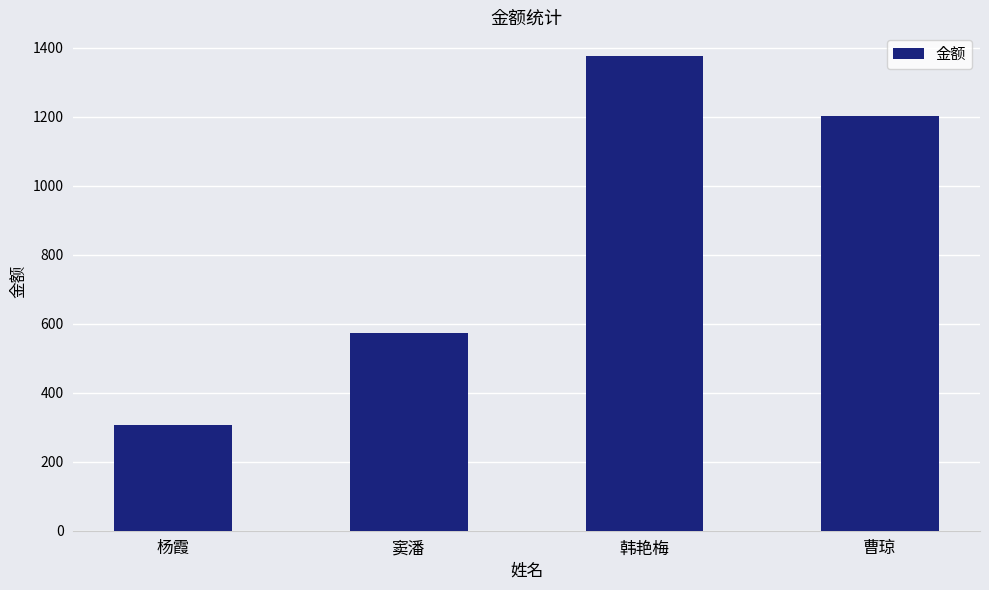

Rank the categories by value from highest to lowest.

韩艳梅, 曹琼, 窦潘, 杨霞